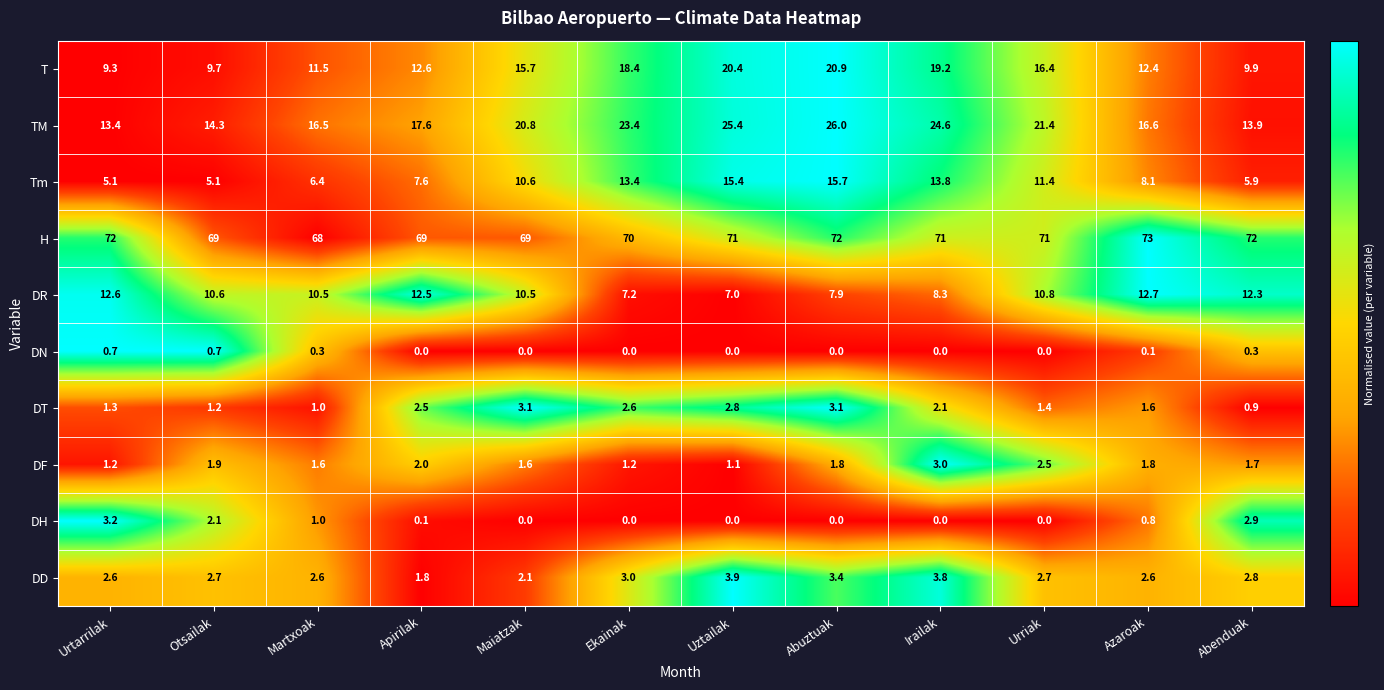

Rank the categories by TM value from highest to lowest.

Abuztuak, Uztailak, Irailak, Ekainak, Urriak, Maiatzak, Apirilak, Azaroak, Martxoak, Otsailak, Abenduak, Urtarrilak